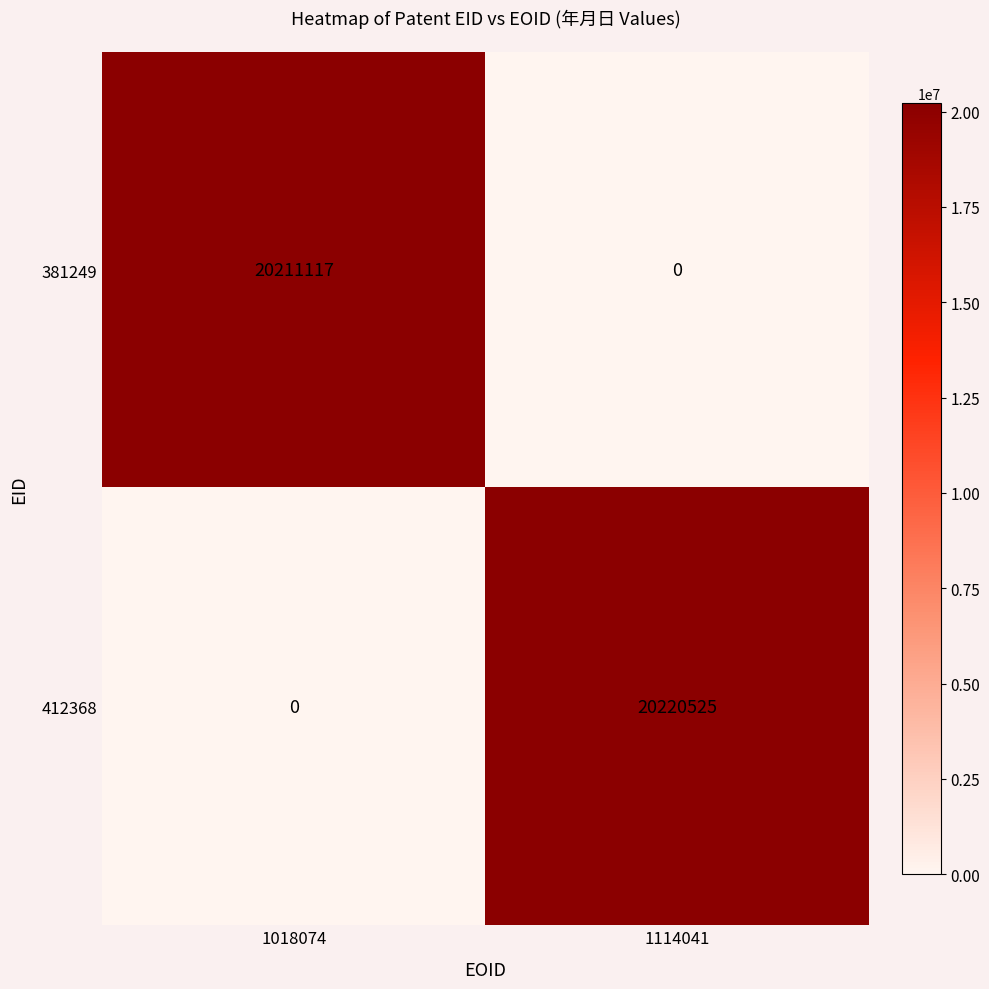

Which series has the largest total across all categories?

412368